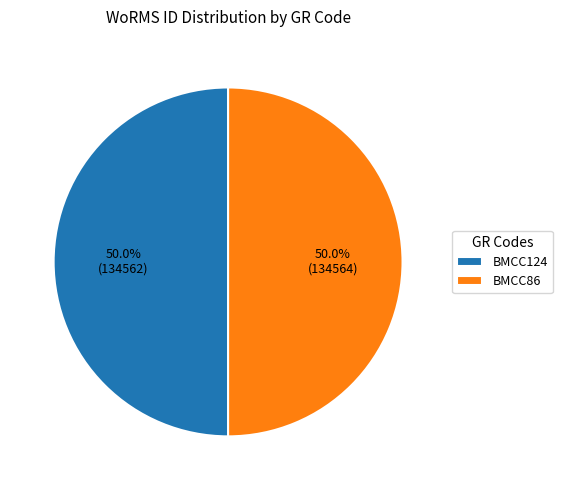

To the nearest percent, what percentage of the pie is BMCC124?

50%